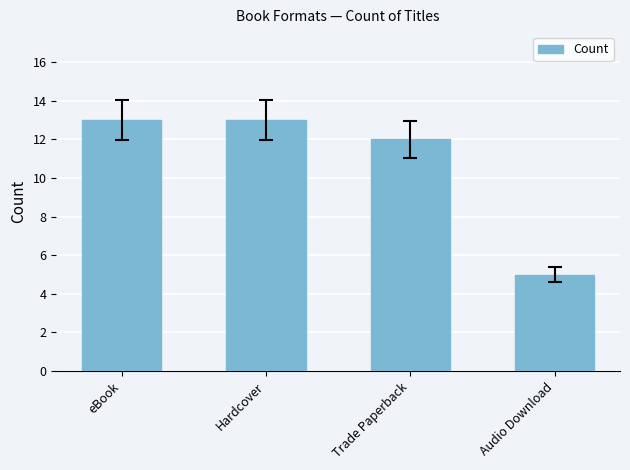

The value at eBook is 13. True or false?

True